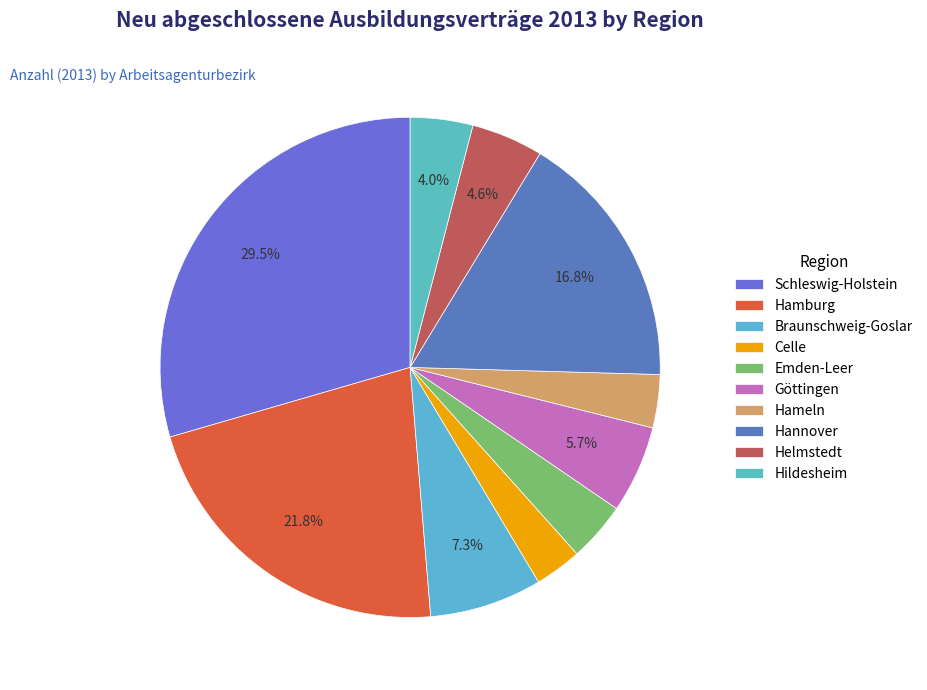

What is the ratio of the value at Göttingen to the value at Hildesheim?

1.4